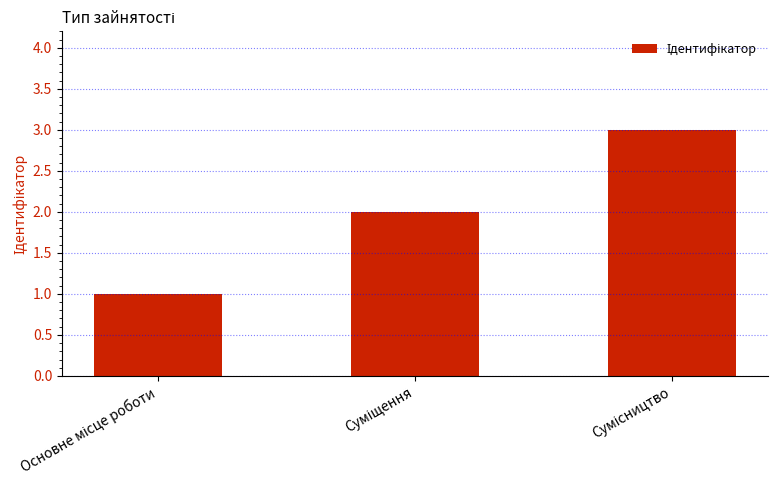

What is the greatest value displayed?

3